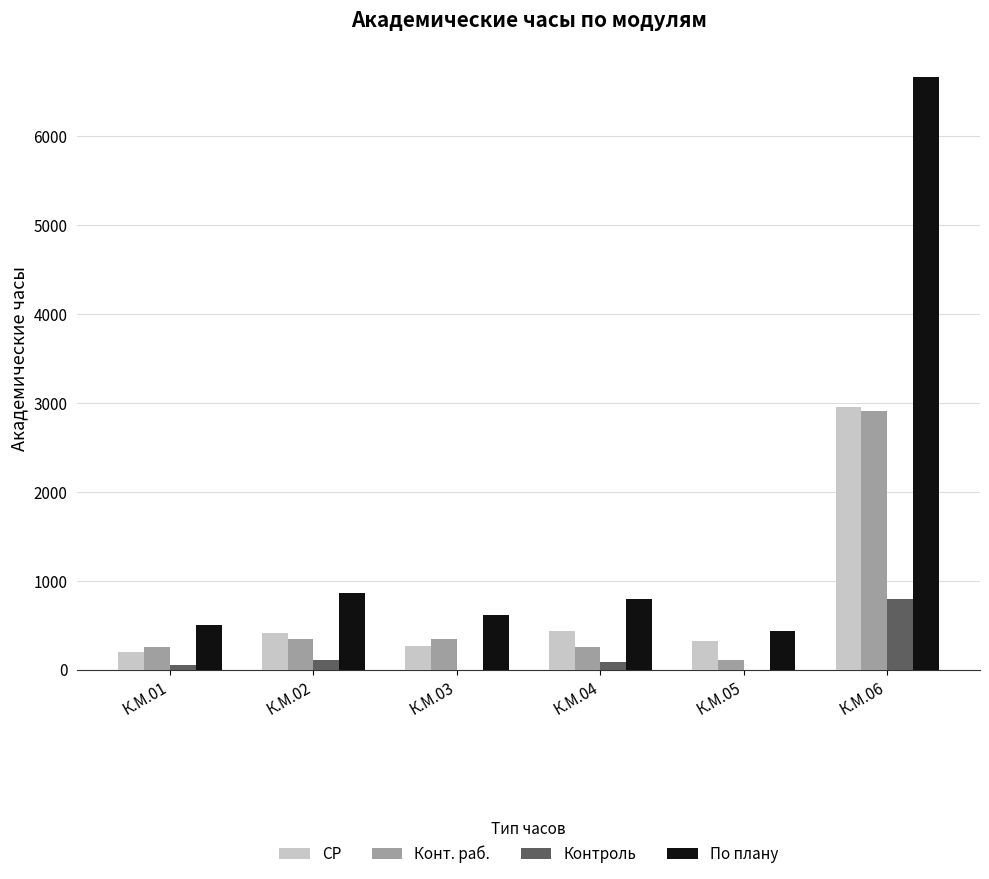

Is it true that СР equals 274.0 at К.М.03?

True